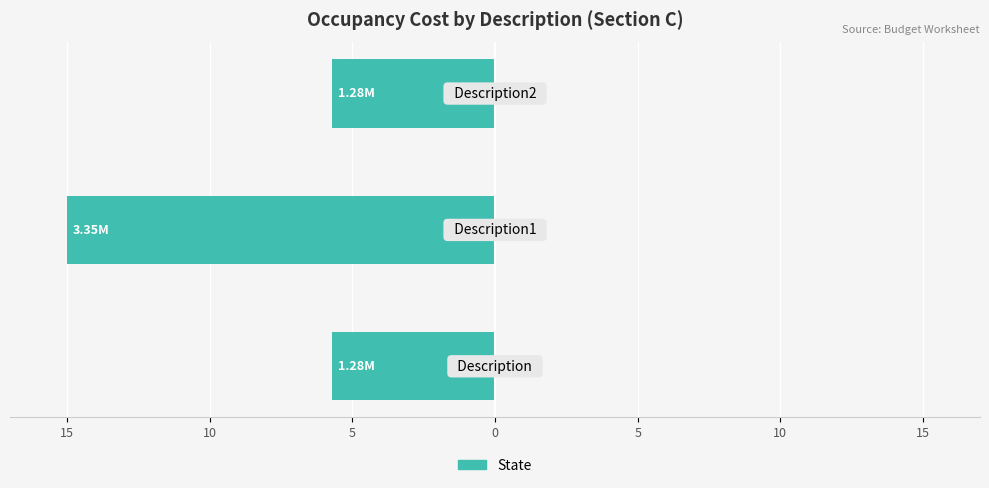

What is the maximum value shown in the chart?

-5.7